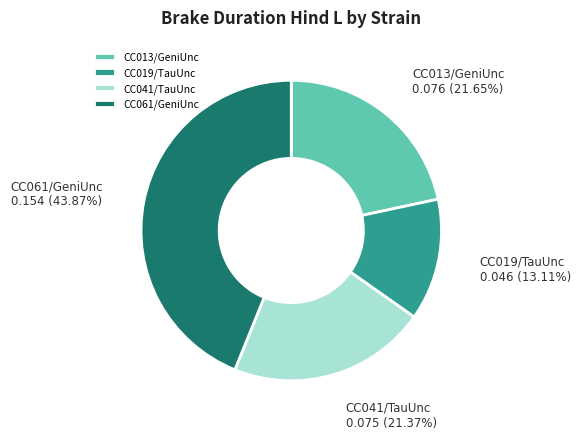

To the nearest percent, what portion does CC061/GeniUnc represent?

44%